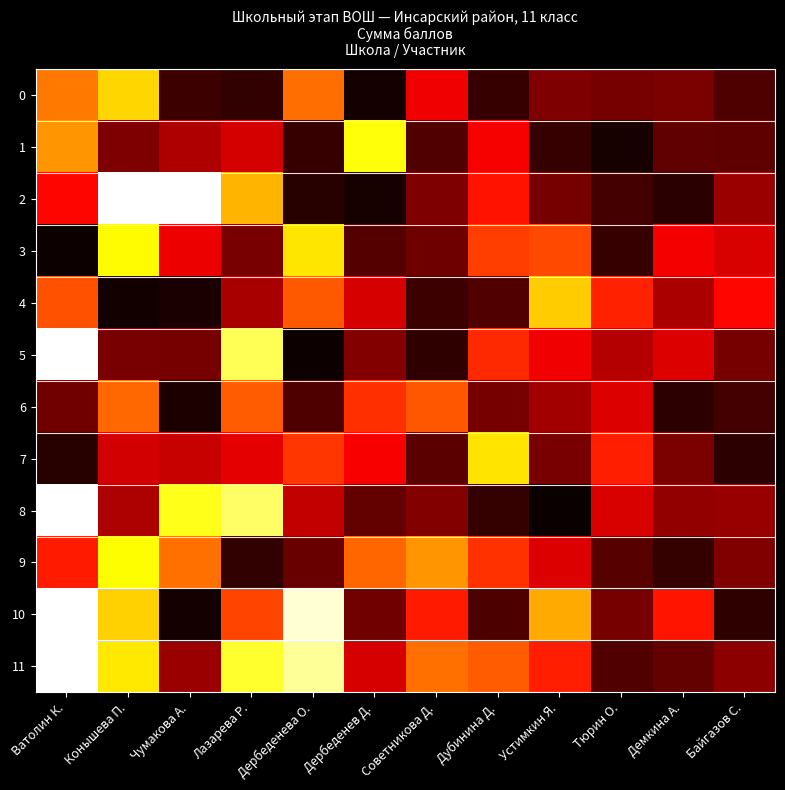

Which category has the highest value across all series?

Конышева П.